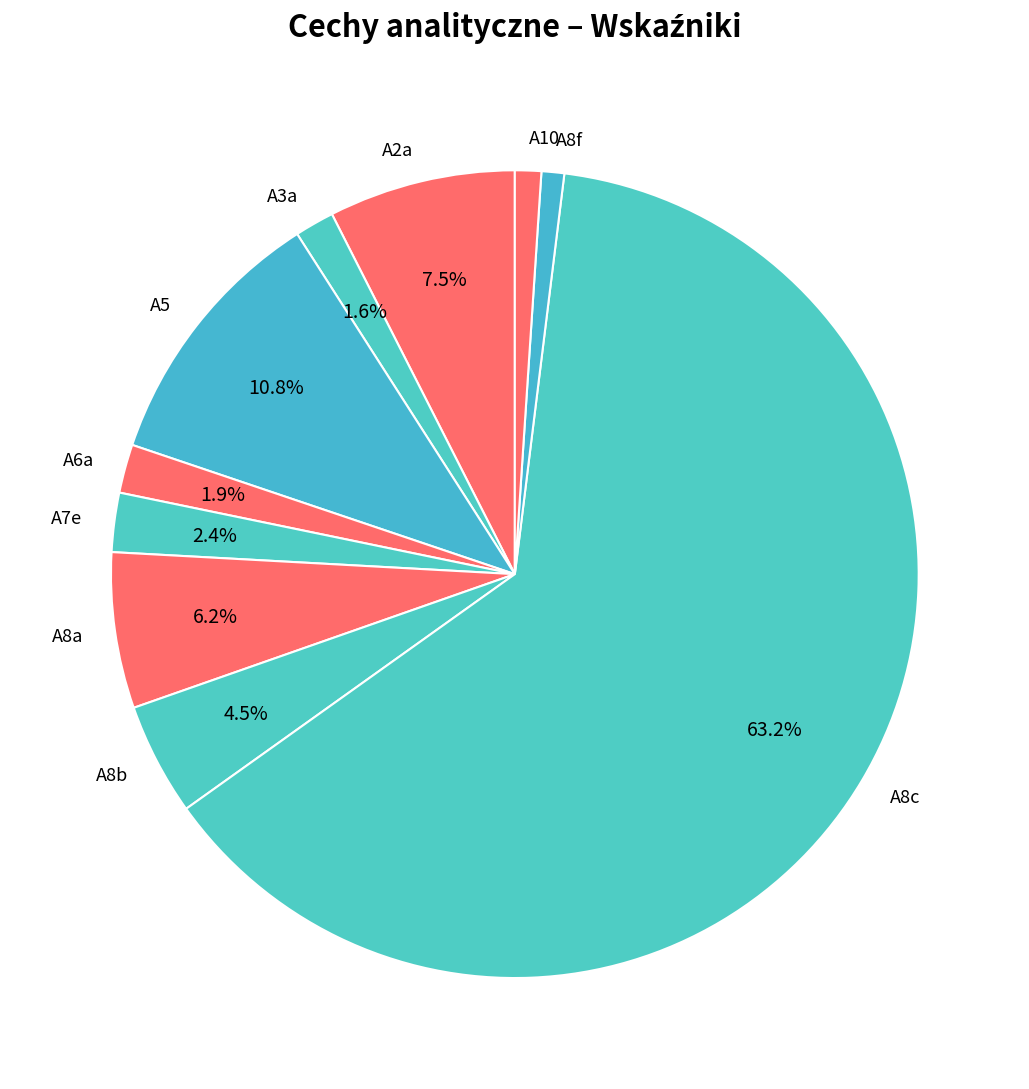

Which category has the biggest portion of the pie?

A8c